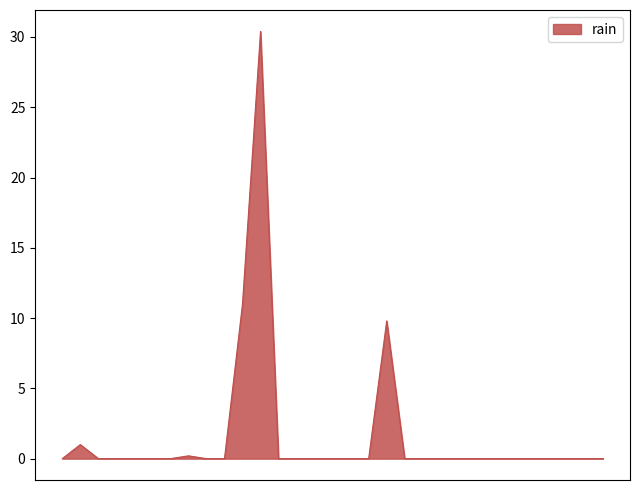

What is the difference between the maximum and second lowest values?

30.4